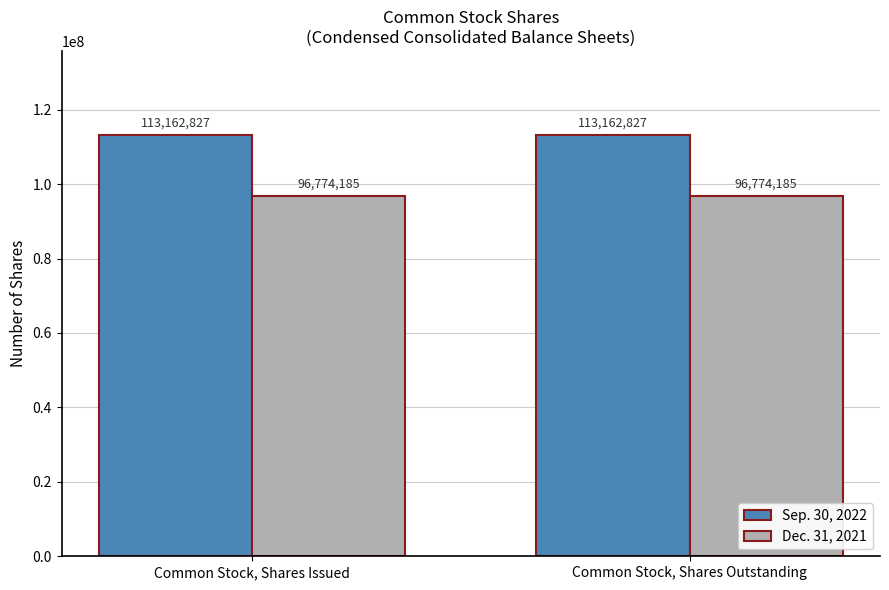

What is the difference between the highest and lowest values at Common Stock, Shares Issued?

16388642